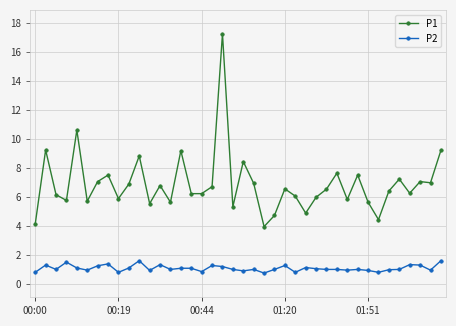

Which series has the largest total across all categories?

P1